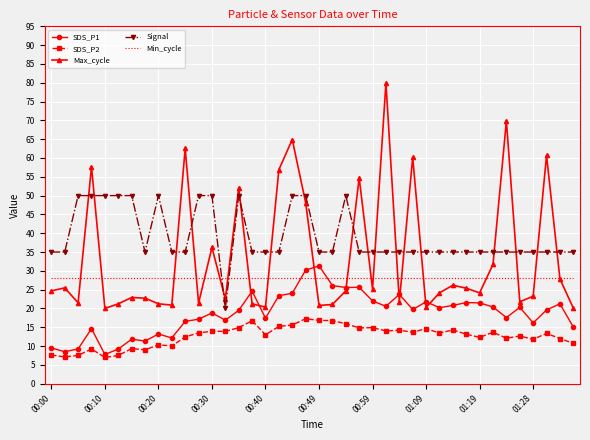

List the series in order of their overall mean, lowest first.

SDS_P2, SDS_P1, Min_cycle, Max_cycle, Signal